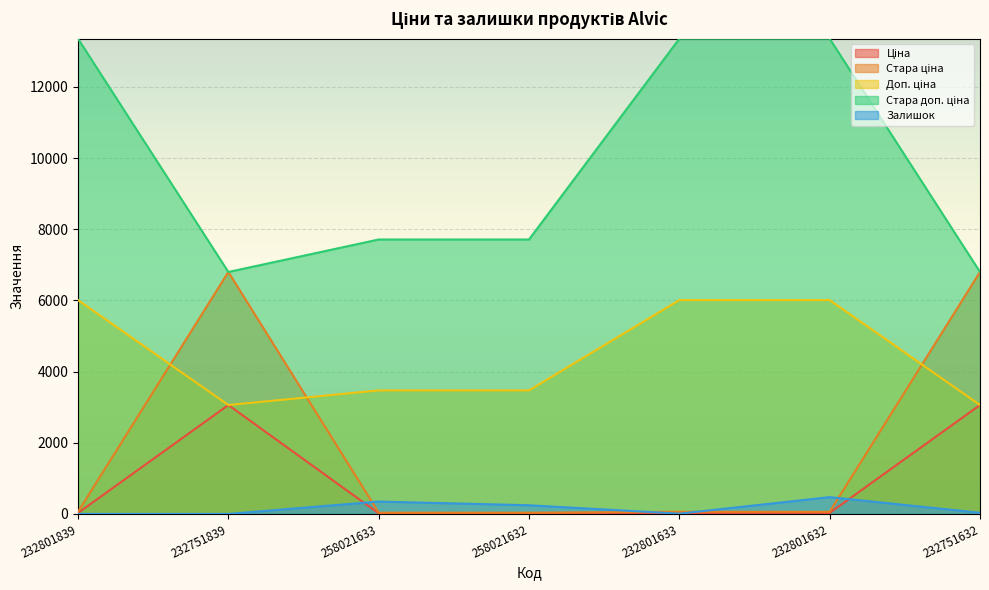

At which category does the chart reach its minimum across all series?

232801839